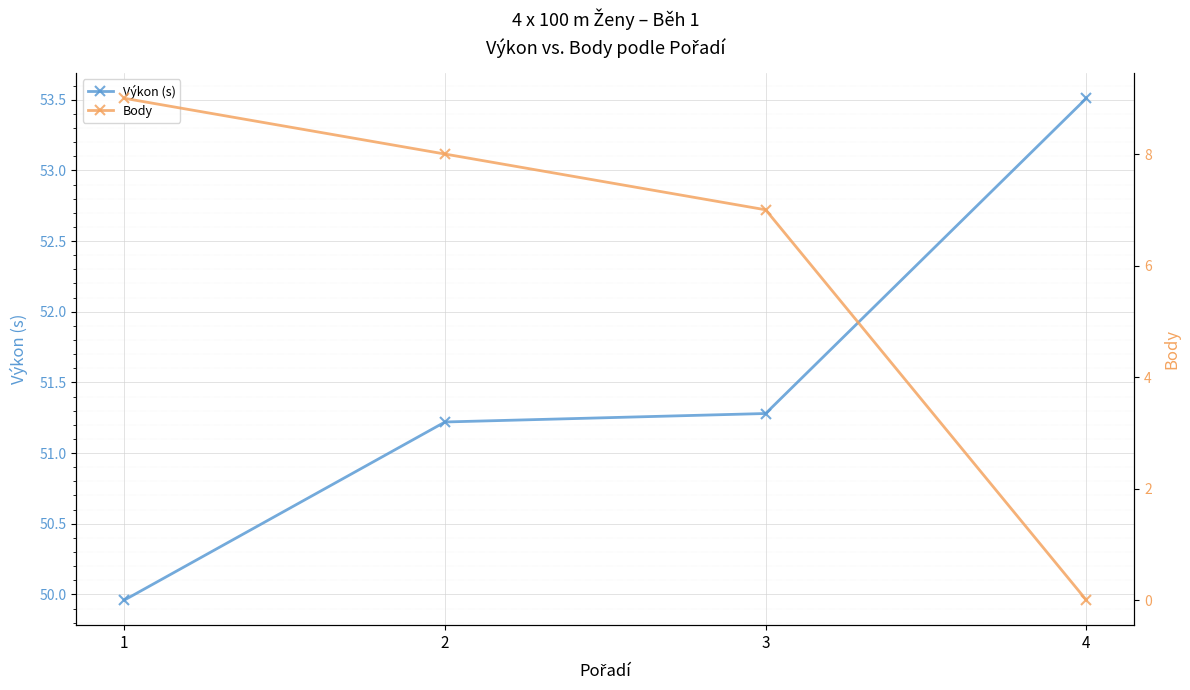

True or false: Body and Výkon (s) cross at least once.

False